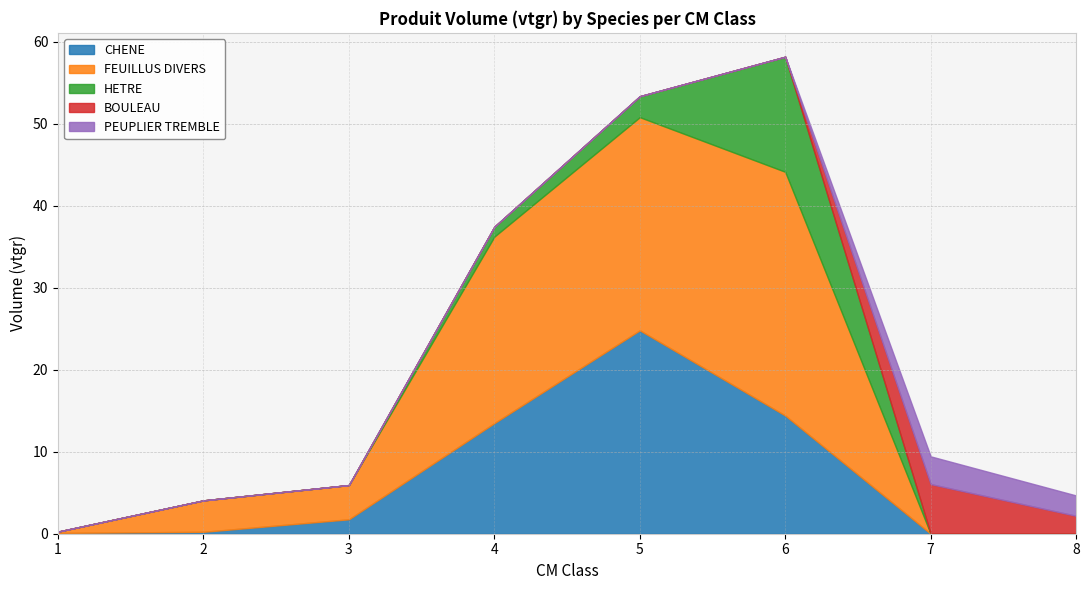

True or false: HETRE and FEUILLUS DIVERS cross at least once.

False